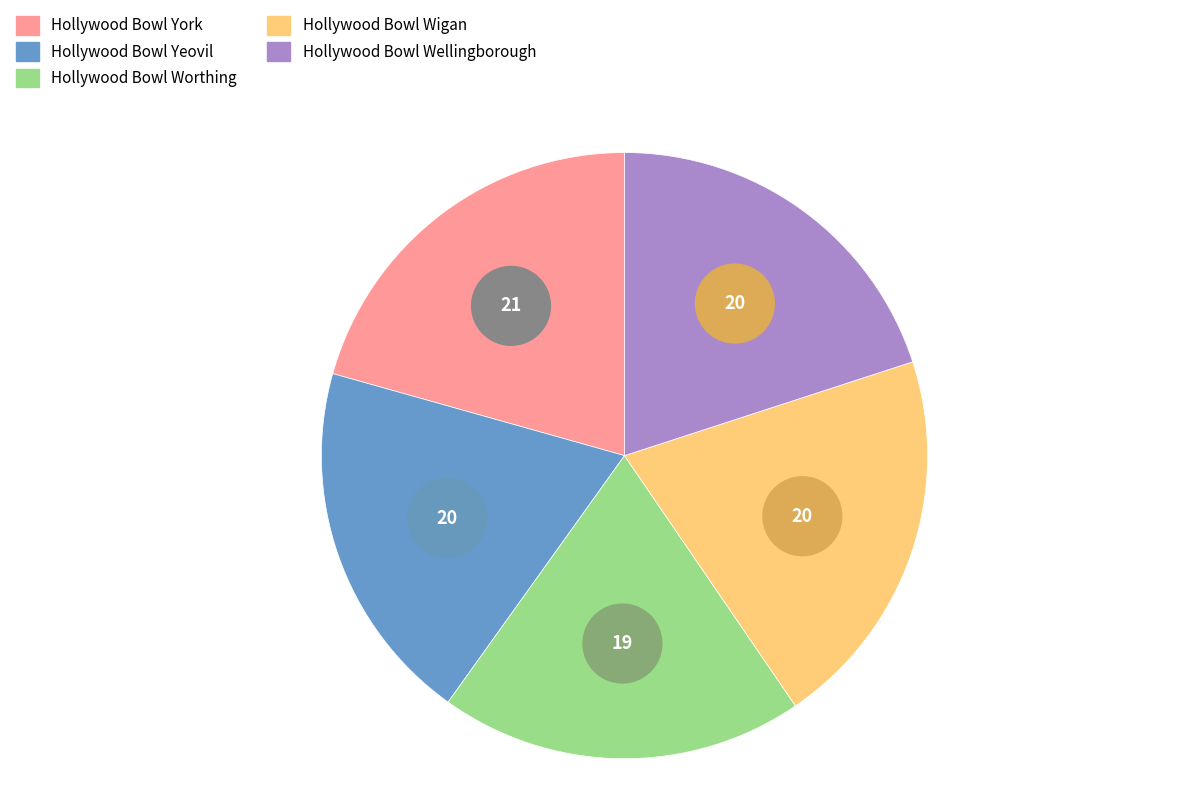

To the nearest percent, what portion does Hollywood Bowl Worthing represent?

19%